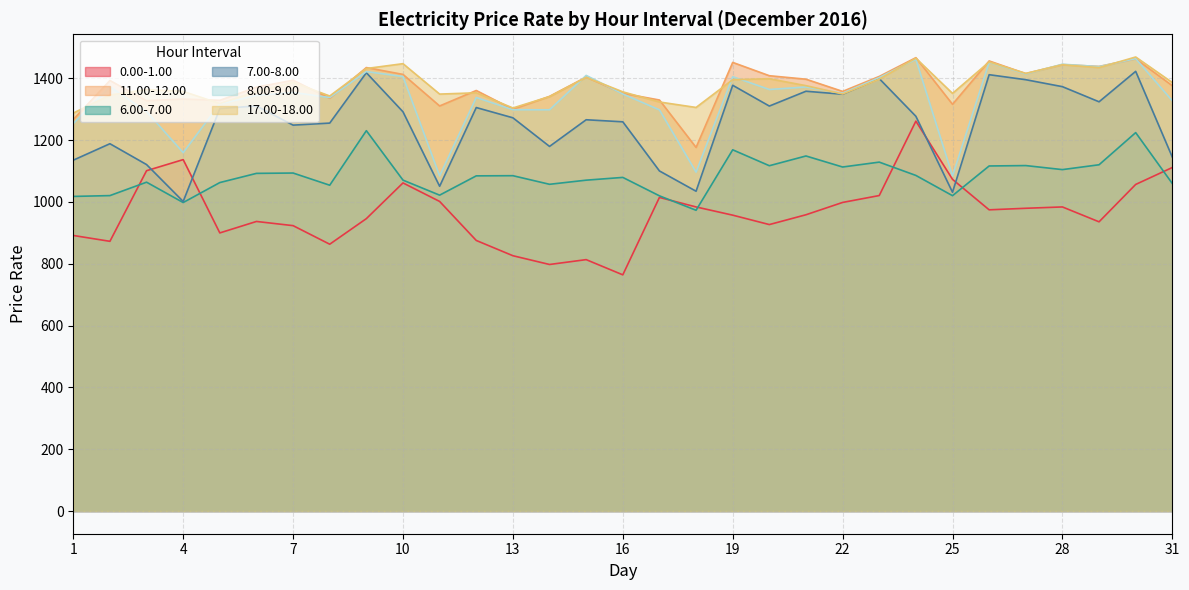

How many interior local peaks does the 6.00-7.00 series have?

10